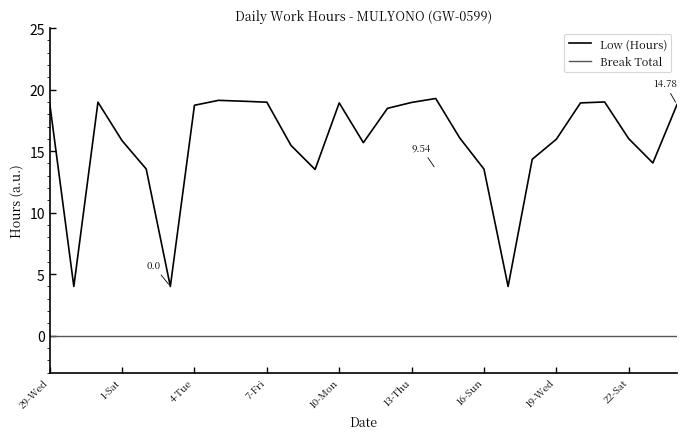

True or false: Low (Hours) and Break Total cross at least once.

False